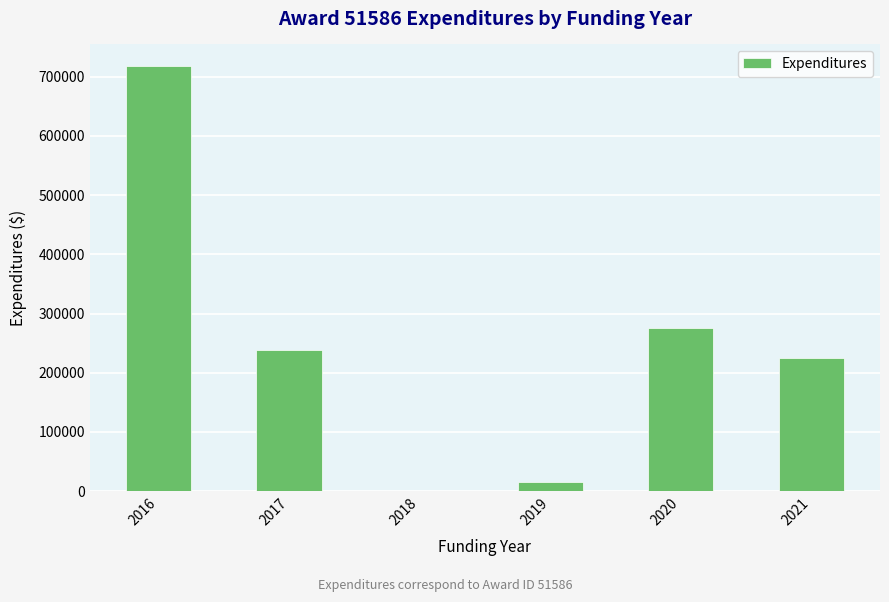

What is the sum of all values?

1472717